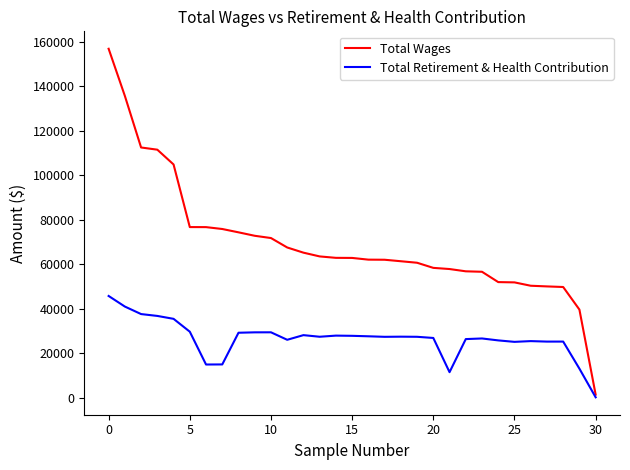

What is the maximum value shown in the chart?

156948